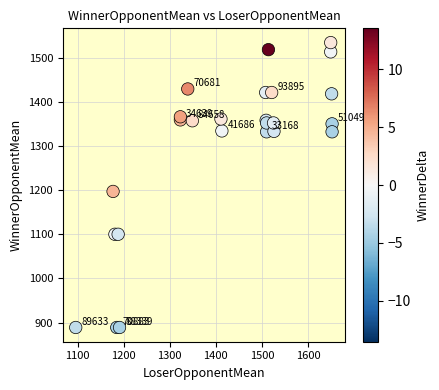

What Y value in the scatter plot is closest to 1211?

1197